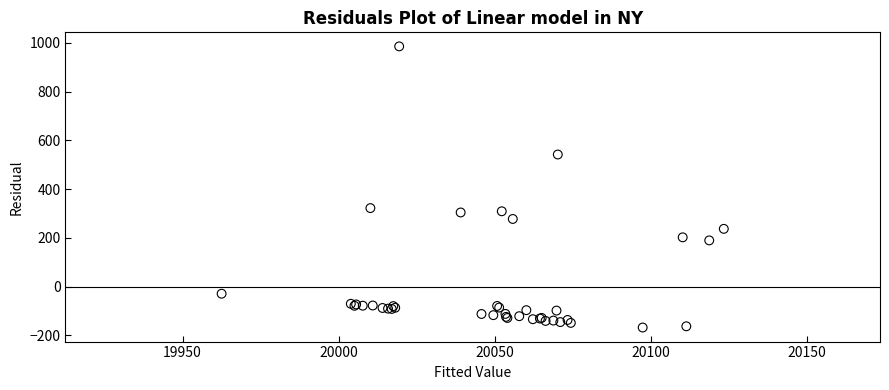

What Y value in the scatter plot is closest to 408?

321.9